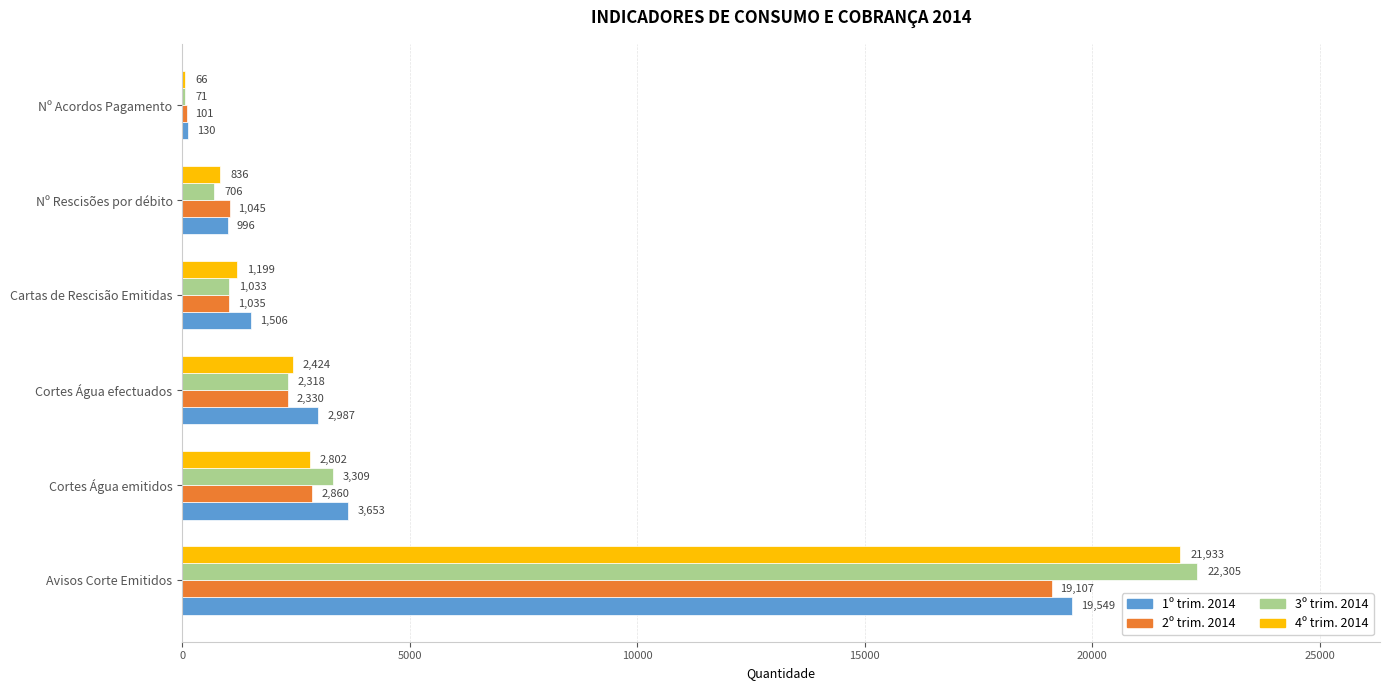

True or false: 2º trim. 2014 has a value of 3842 at Cortes Água efectuados.

False